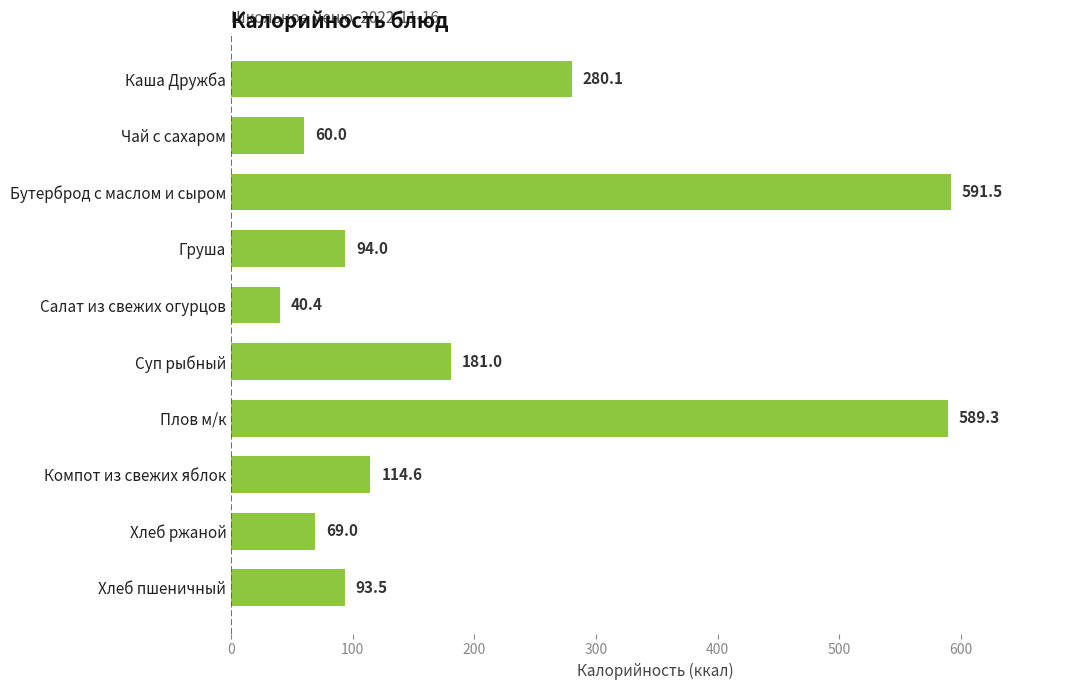

Reading bottom to top, extract all data points from this chart.

93.5	69.0	114.6	589.3	181.0	40.4	94.0	591.5	60.0	280.1